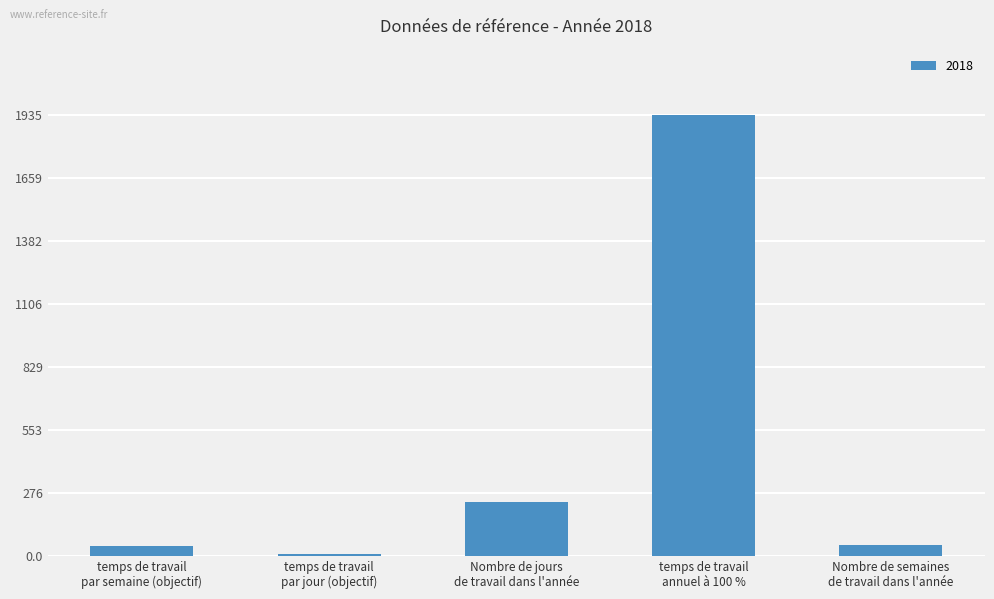

What is the maximum value shown in the chart?

1935.2